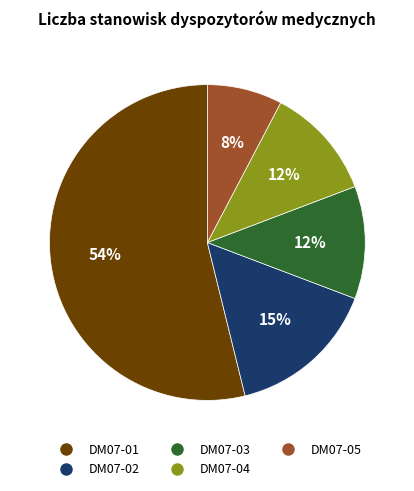

What is the smallest slice in the pie chart?

DM07-05